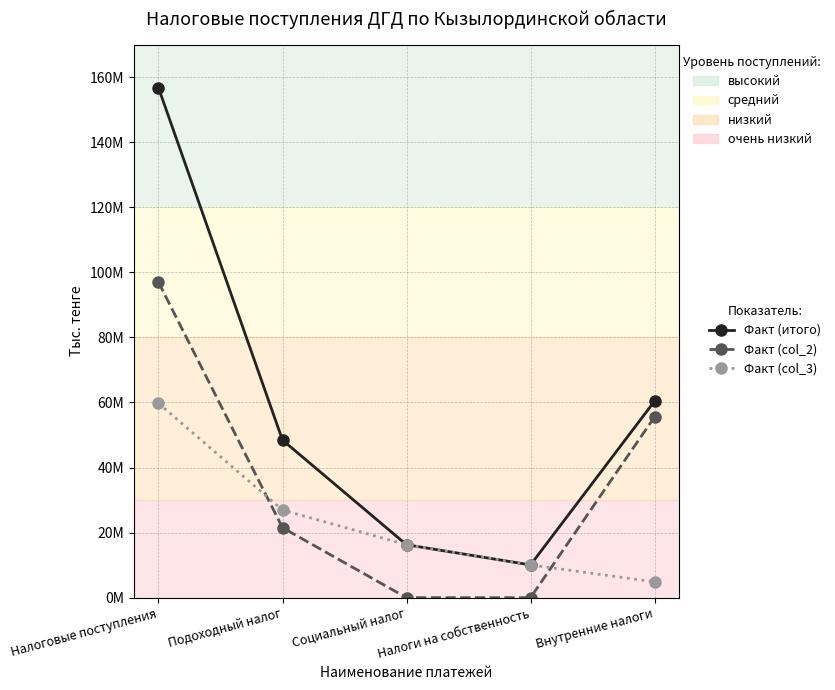

What is the difference between the maximum and minimum values in the Факт (col_2) series?

96990830